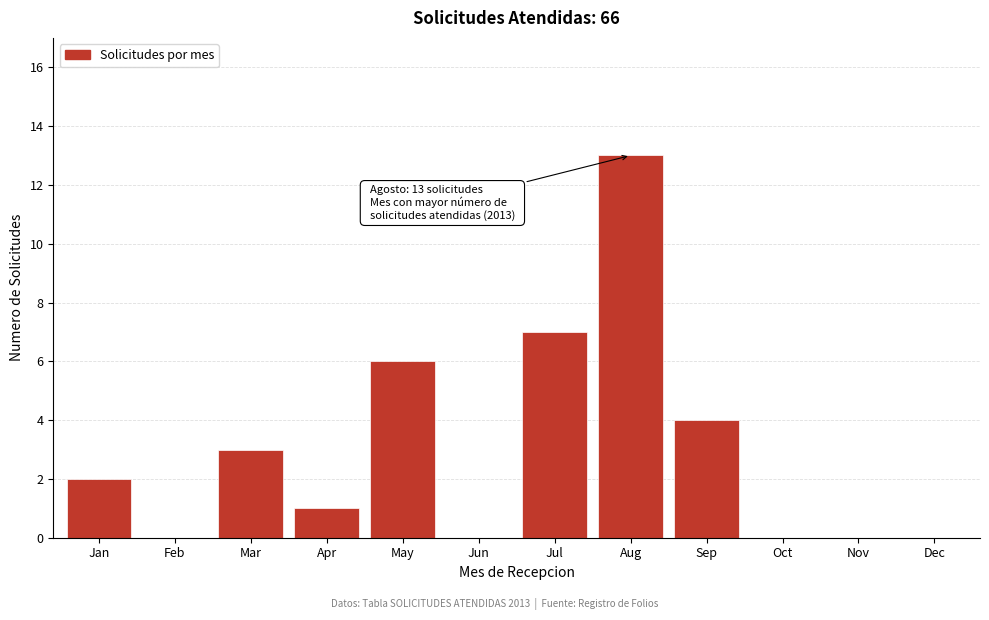

Reading right to left, list all the values displayed in this chart.

Dec=0	Nov=0	Oct=0	Sep=4	Aug=13	Jul=7	Jun=0	May=6	Apr=1	Mar=3	Feb=0	Jan=2